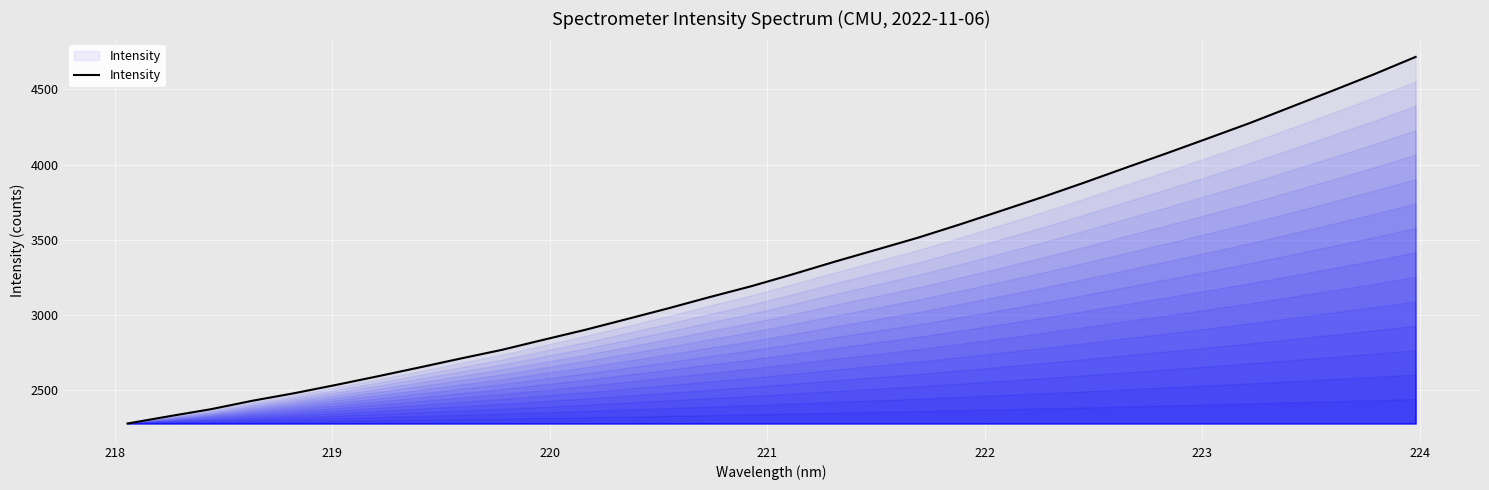

Reading left to right, transcribe all the data shown in this chart.

2279.1	2327.3	2373.9	2430.3	2480.0	2534.9	2592.0	2650.7	2710.5	2768.7	2835.6	2901.5	2972.7	3044.4	3119.5	3191.7	3271.2	3354.0	3433.4	3513.2	3600.5	3691.6	3783.1	3878.8	3977.6	4075.1	4175.0	4275.9	4383.5	4491.4	4600.8	4716.0